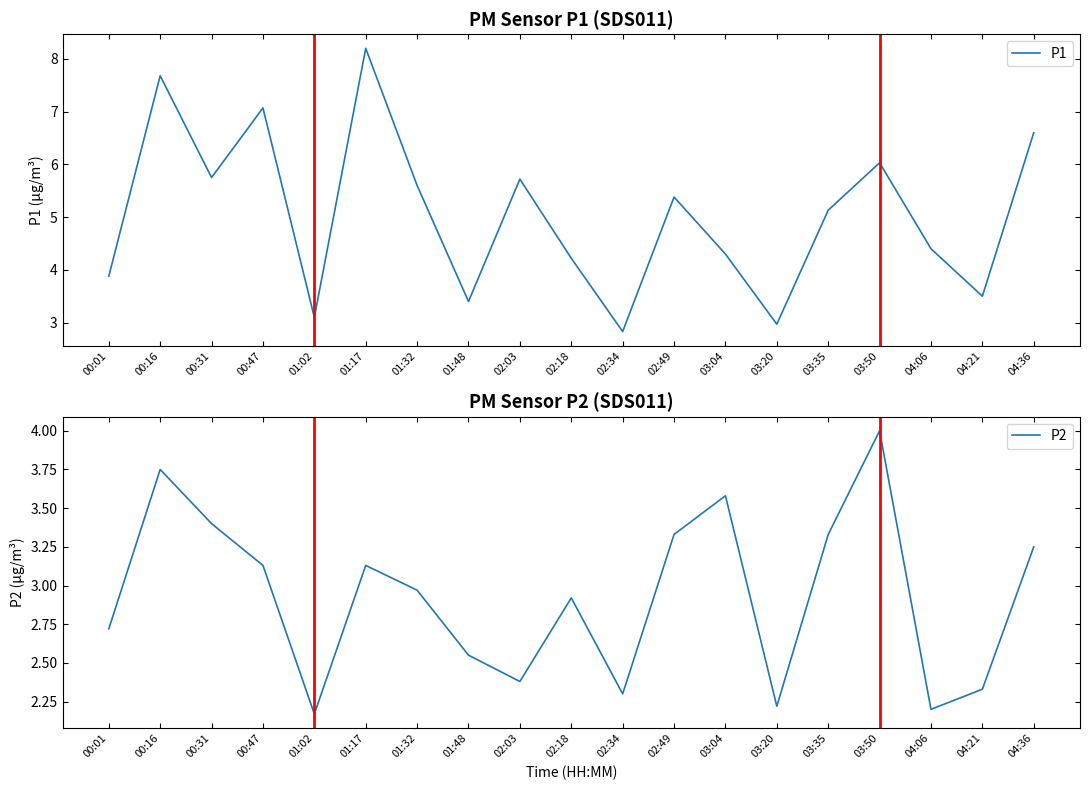

How many series are shown in this chart?

2